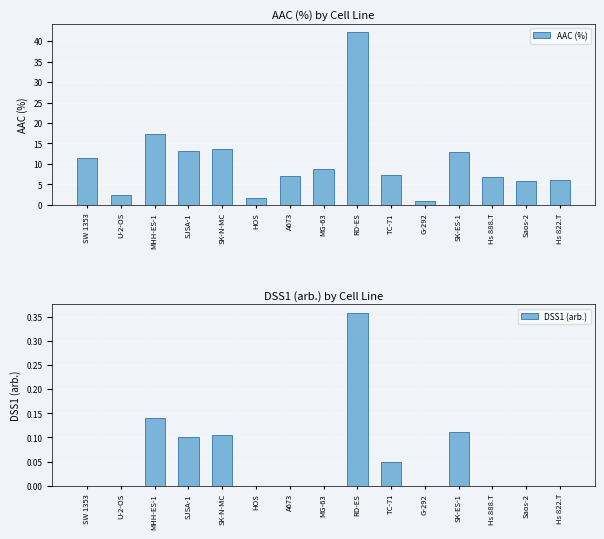

What position from the right is TC-71?

6